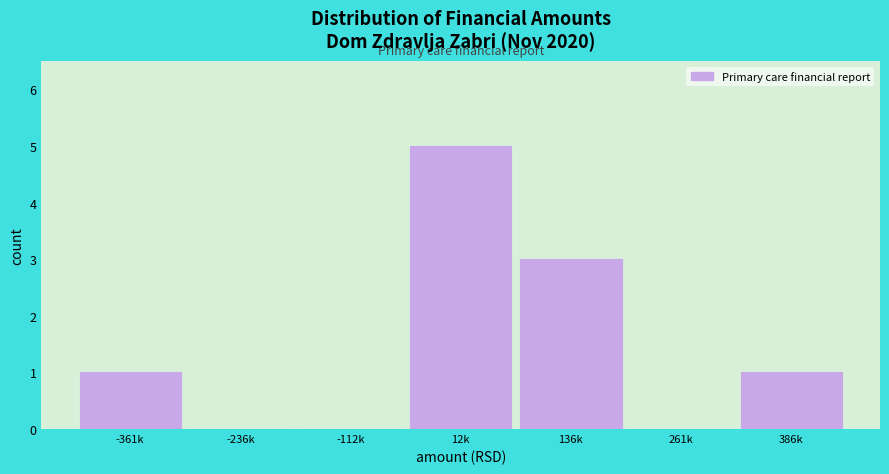

Reading left to right, extract all data points from this chart.

-361k=1	-236k=0	-112k=0	12k=5	136k=3	261k=0	386k=1